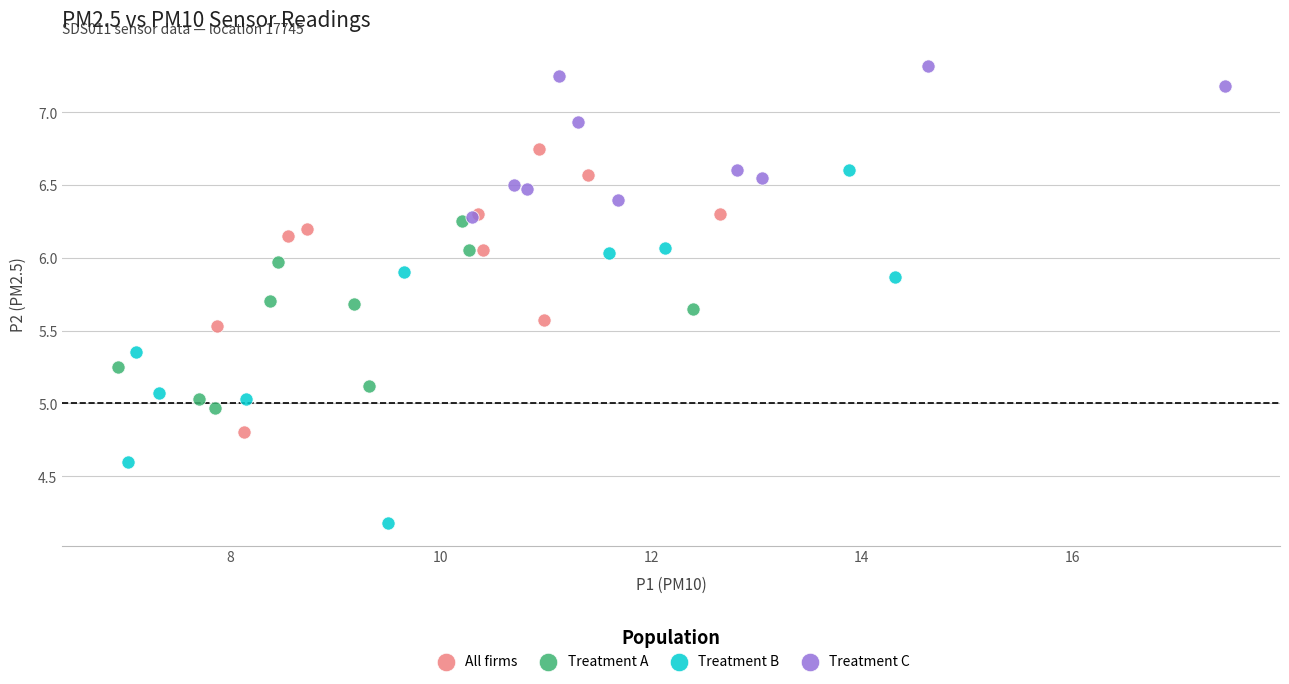

Which series contains the lowest Y value?

Treatment B